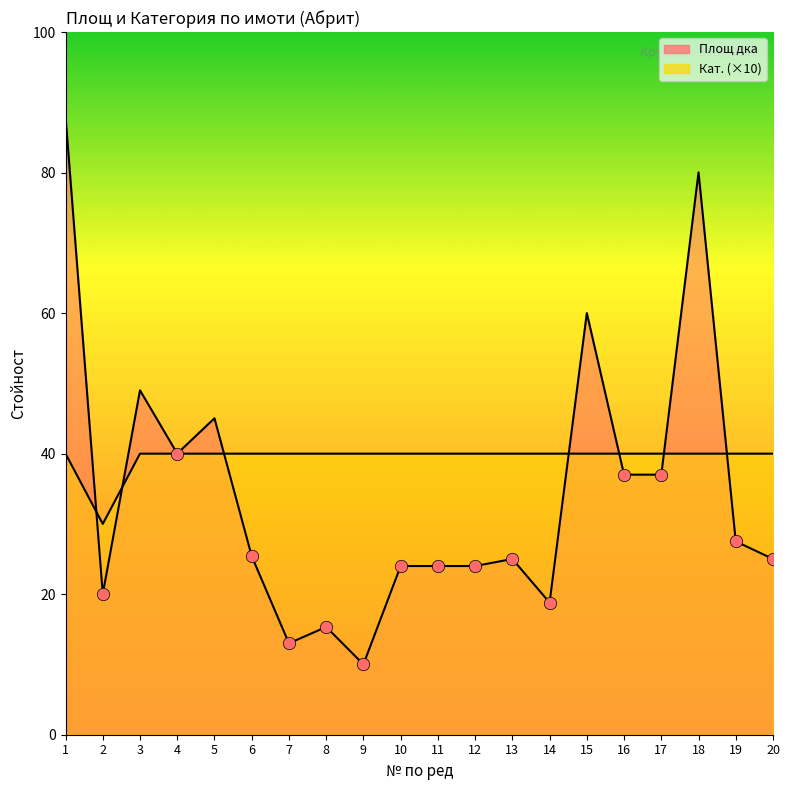

Which series contains the highest Y value?

Площ дка